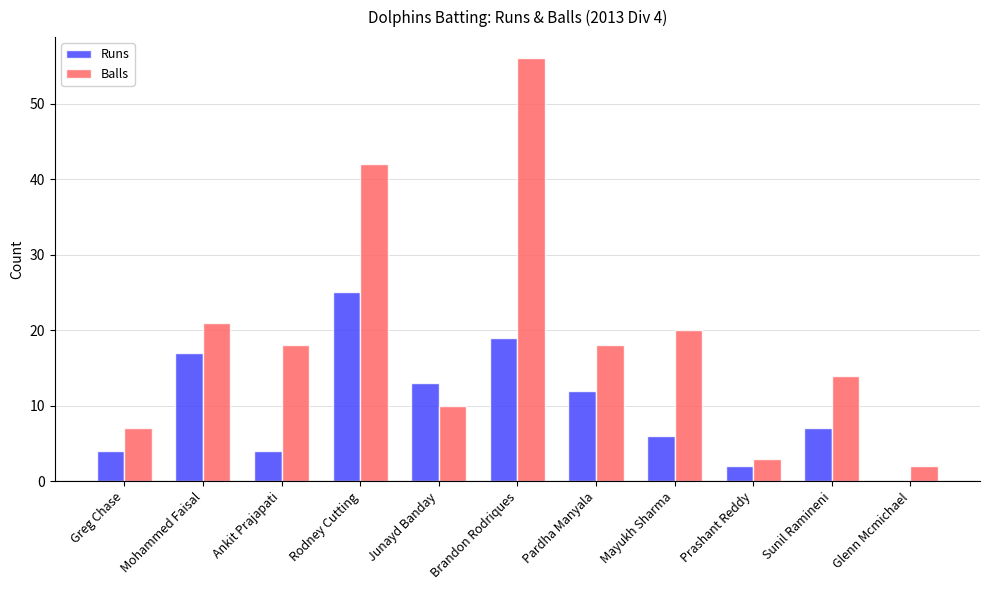

Is it true that Balls equals 18 at Pardha Manyala?

True